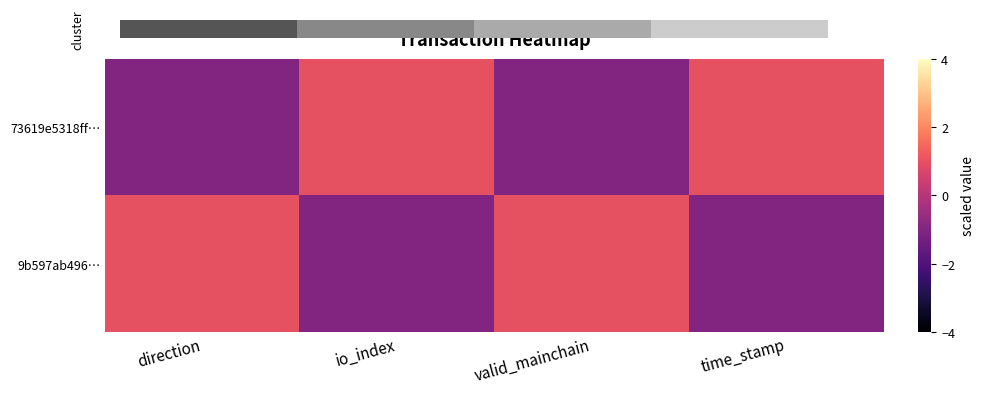

Reading left to right, transcribe all the data shown in this chart.

73619e5318ff…: direction=-1	io_index=1	valid_mainchain=-1	time_stamp=1
9b597ab496…: direction=1	io_index=-1	valid_mainchain=1	time_stamp=-1